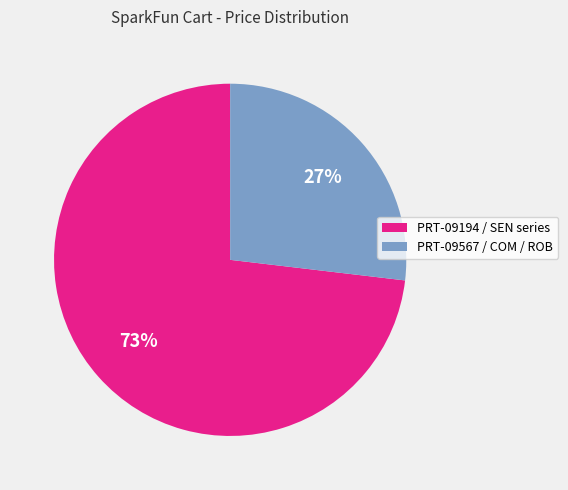

To the nearest percent, what is the difference between the largest and smallest slice percentages?

46%